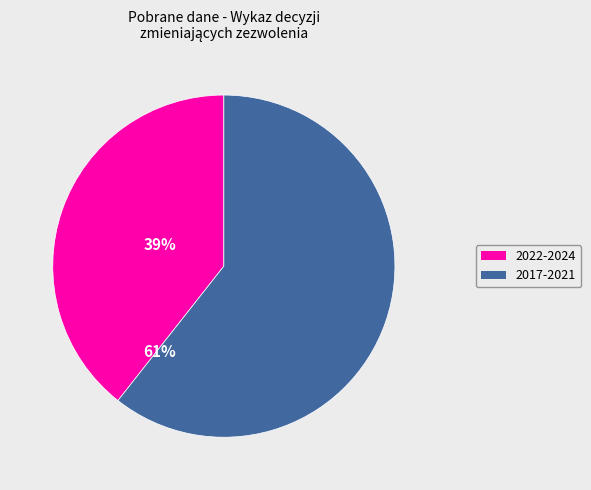

Which slice represents more than half of the pie?

2017-2021